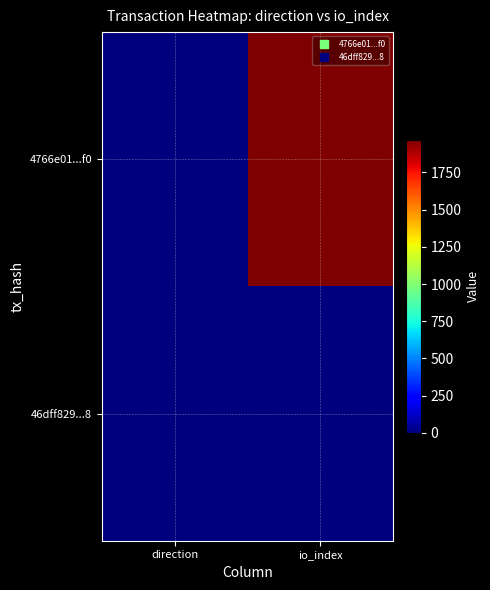

Between io_index and direction, which is larger?

io_index